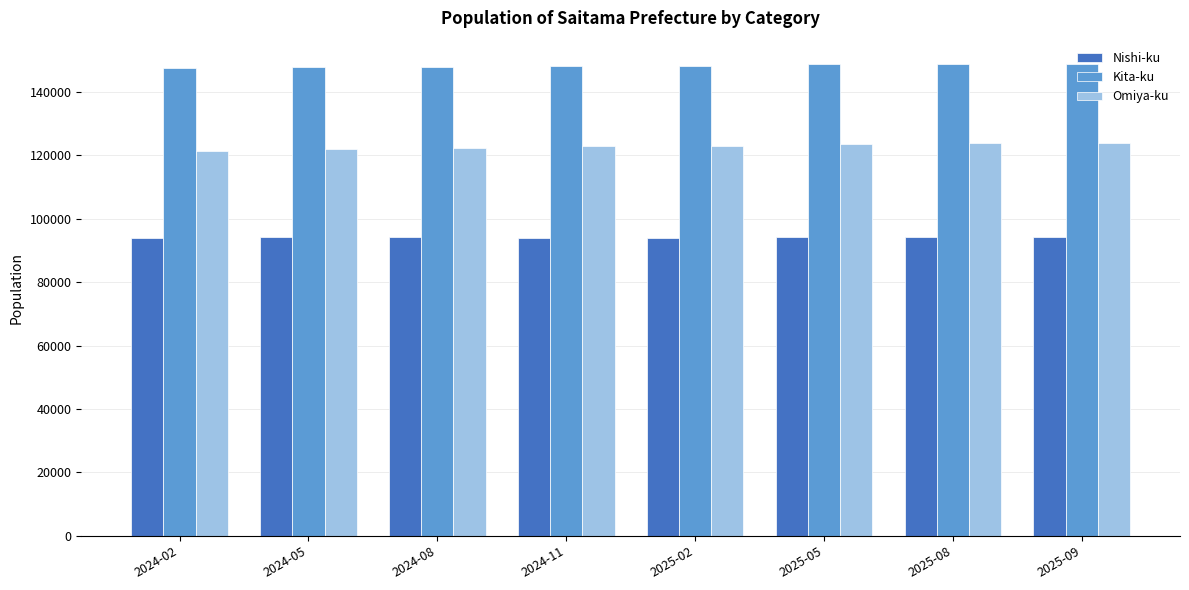

What is the minimum value for Kita-ku?

147477